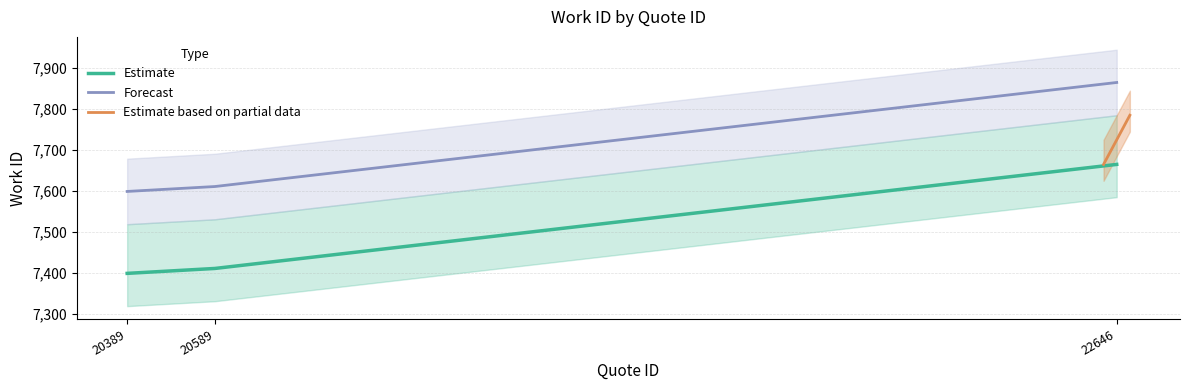

Where is work_id_lower nearest to the value 7532?

20589